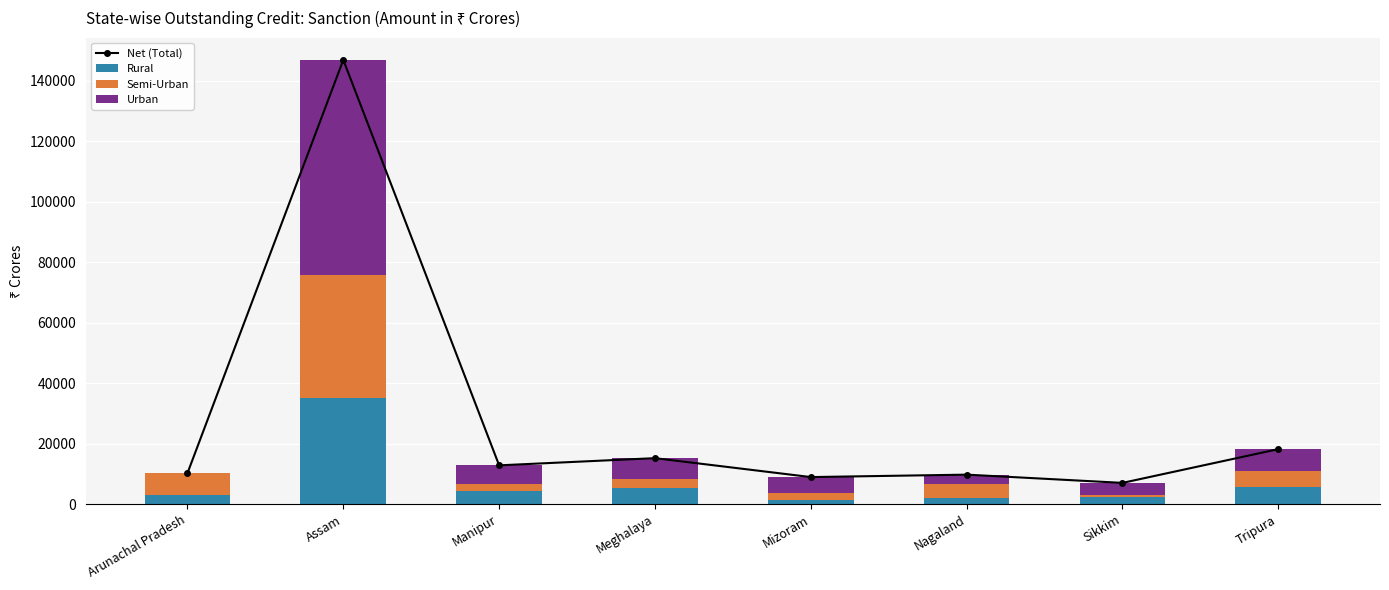

How many groups of bars are there?

8